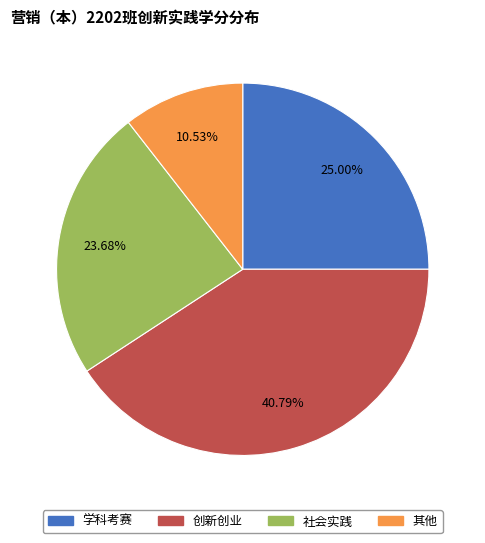

The 创新创业 slice represents 41% of the pie. True or false?

True